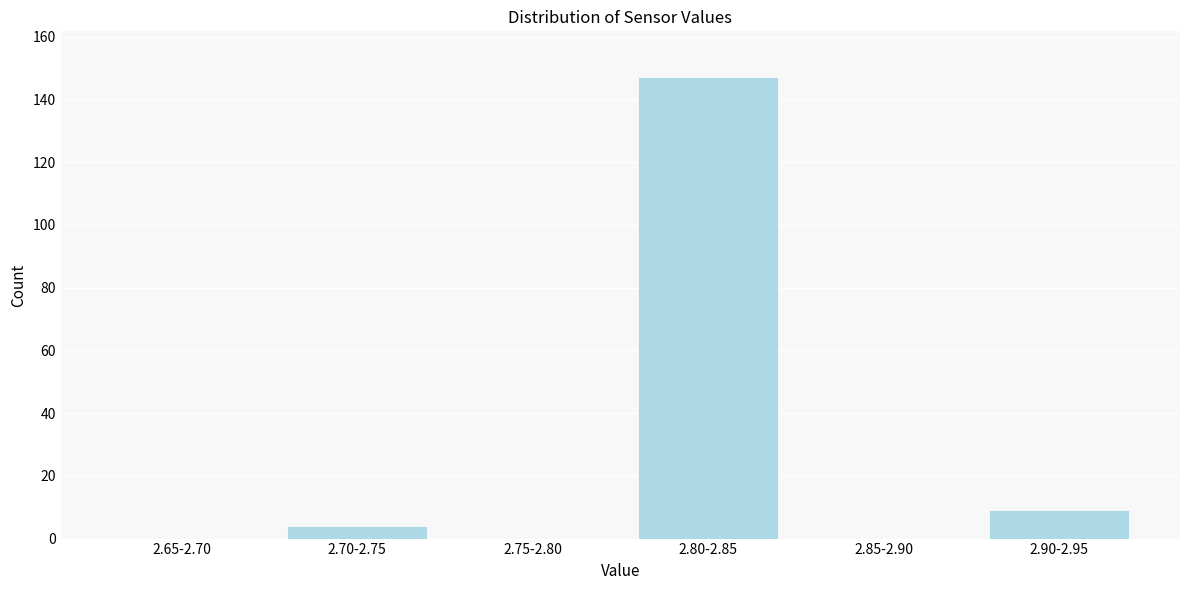

Reading left to right, list all the values displayed in this chart.

2.65-2.70=0	2.70-2.75=4	2.75-2.80=0	2.80-2.85=147	2.85-2.90=0	2.90-2.95=9